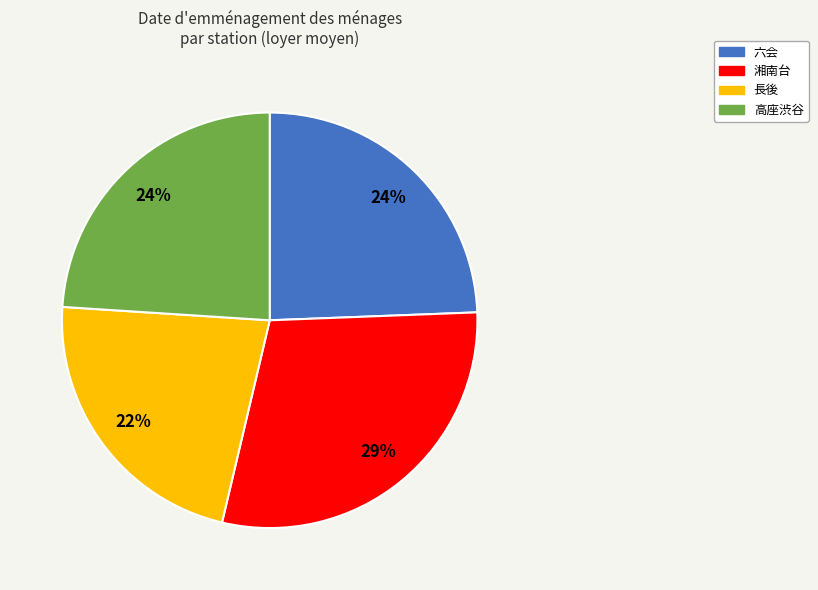

What is the largest slice in the pie chart?

湘南台